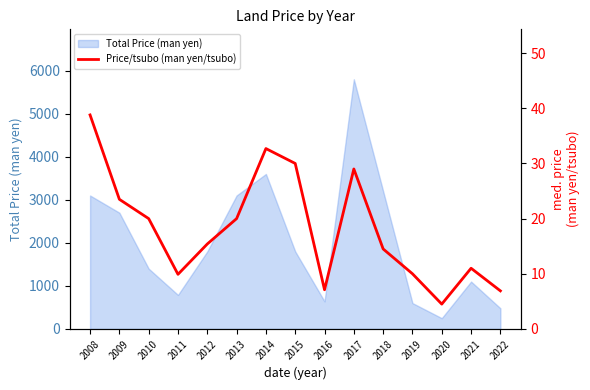

What is the value of the 8th point from the left?

30.0